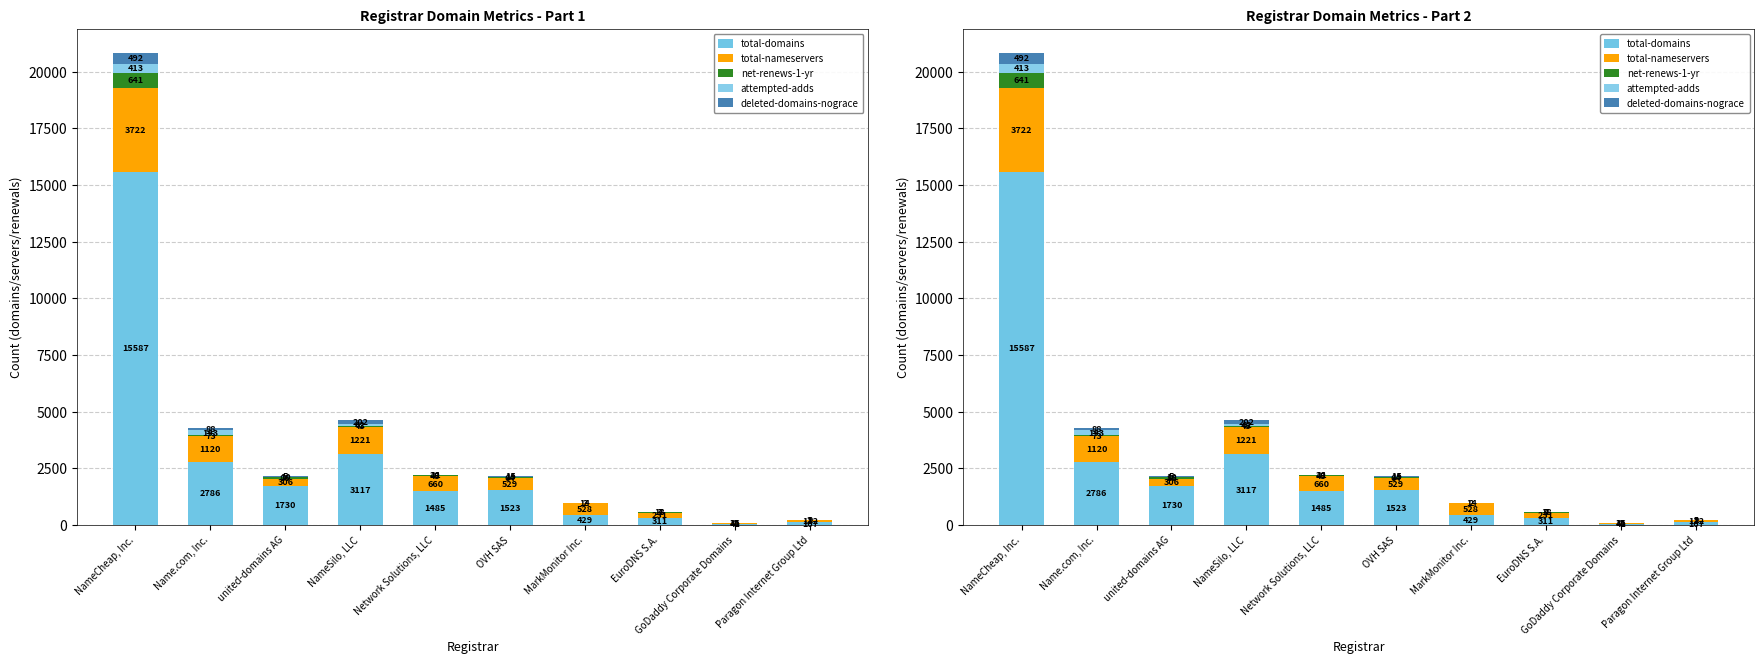

The value of total-domains at MarkMonitor Inc. is 570. True or false?

False